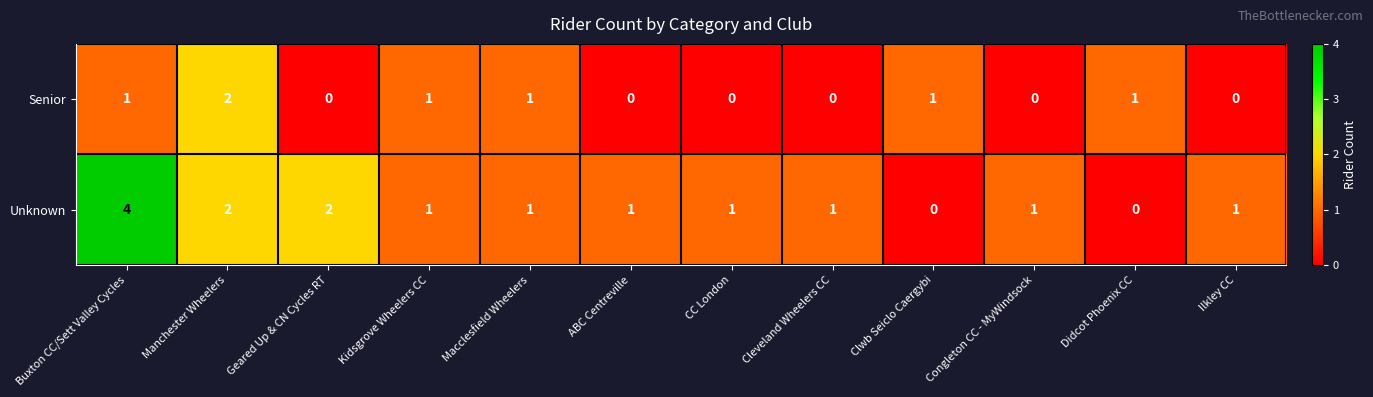

Which series changed the most between Macclesfield Wheelers and CC London?

Senior